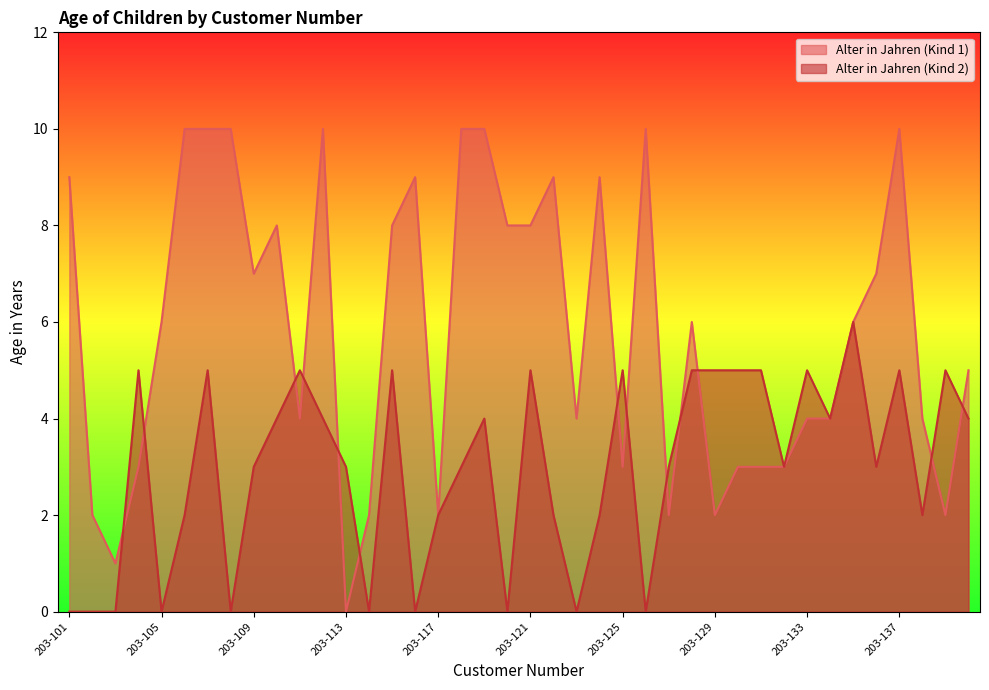

What is the value of the Alter in Jahren (Kind 2) point at the 11th from the left?

5